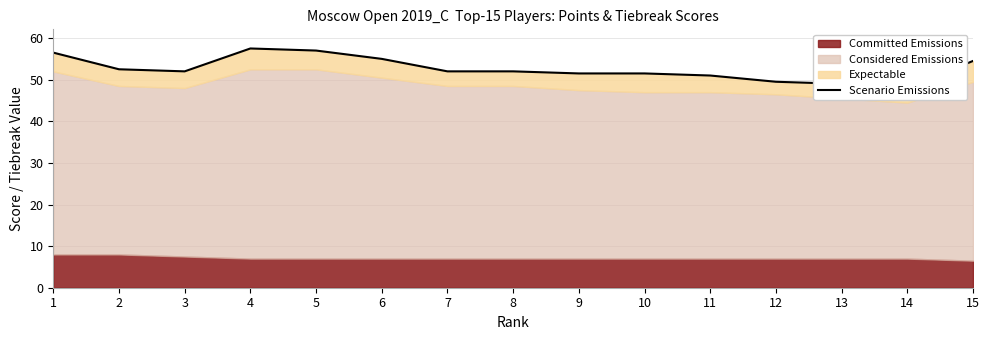

What is the maximum value shown in the chart?

57.5